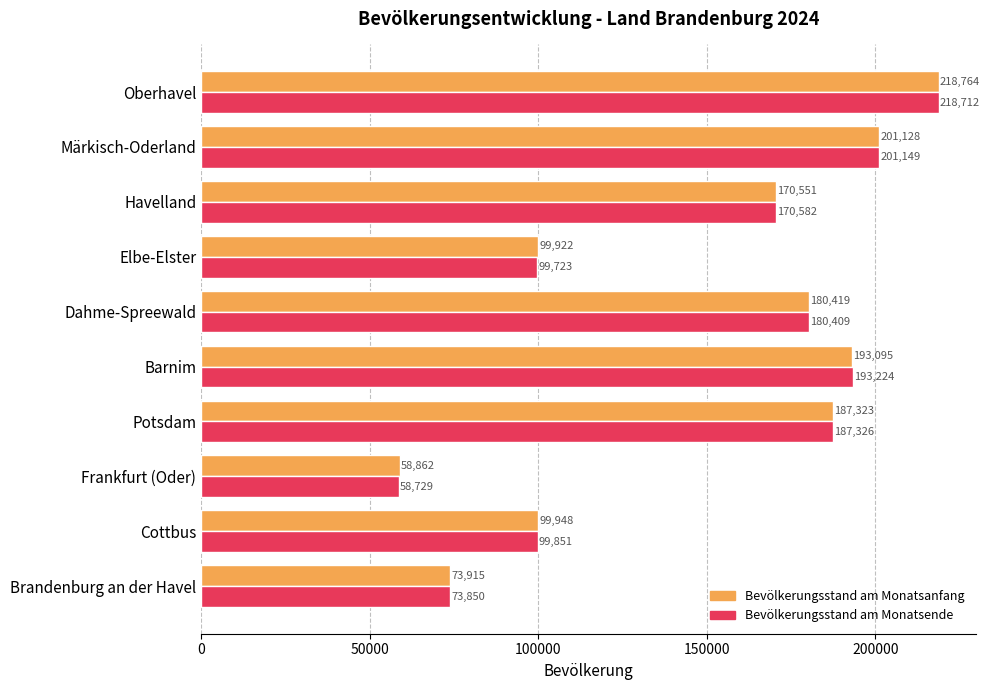

What is the maximum value for Bevölkerungsstand am Monatsanfang?

218764